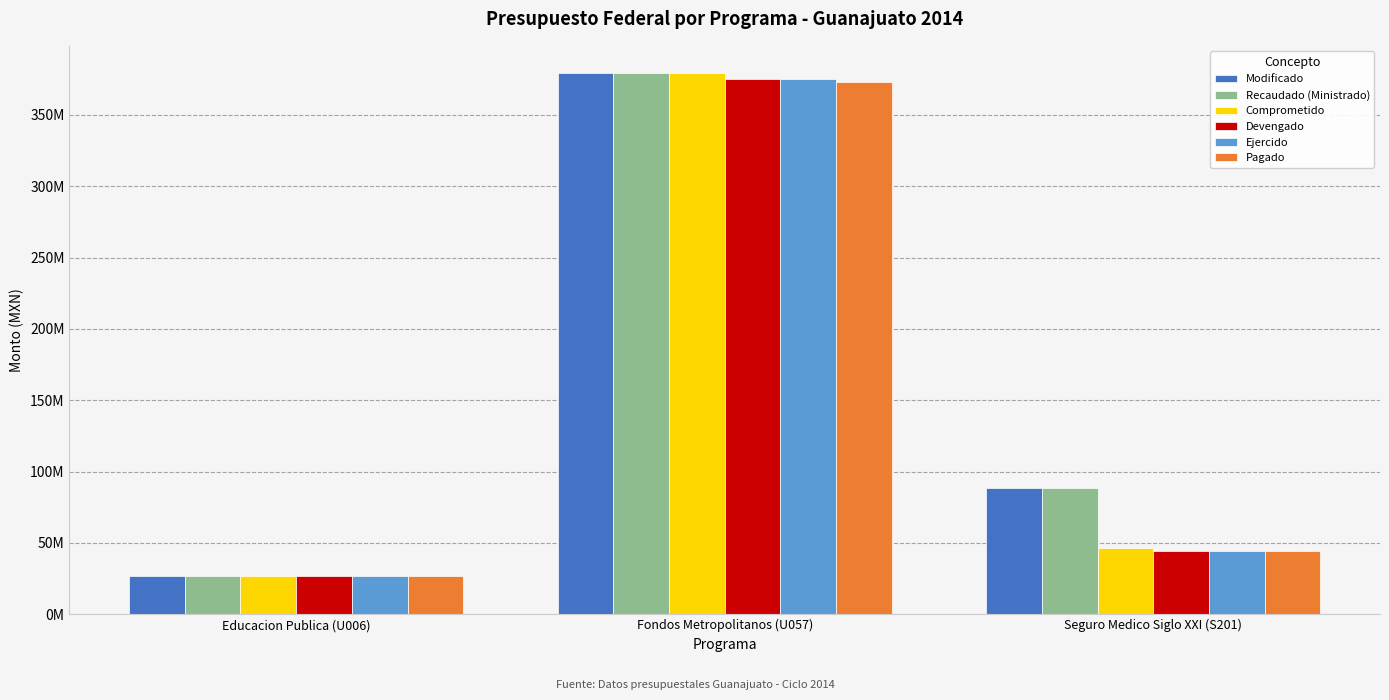

List the series in order of their peak value, highest first.

Modificado, Recaudado (Ministrado), Comprometido, Devengado, Ejercido, Pagado